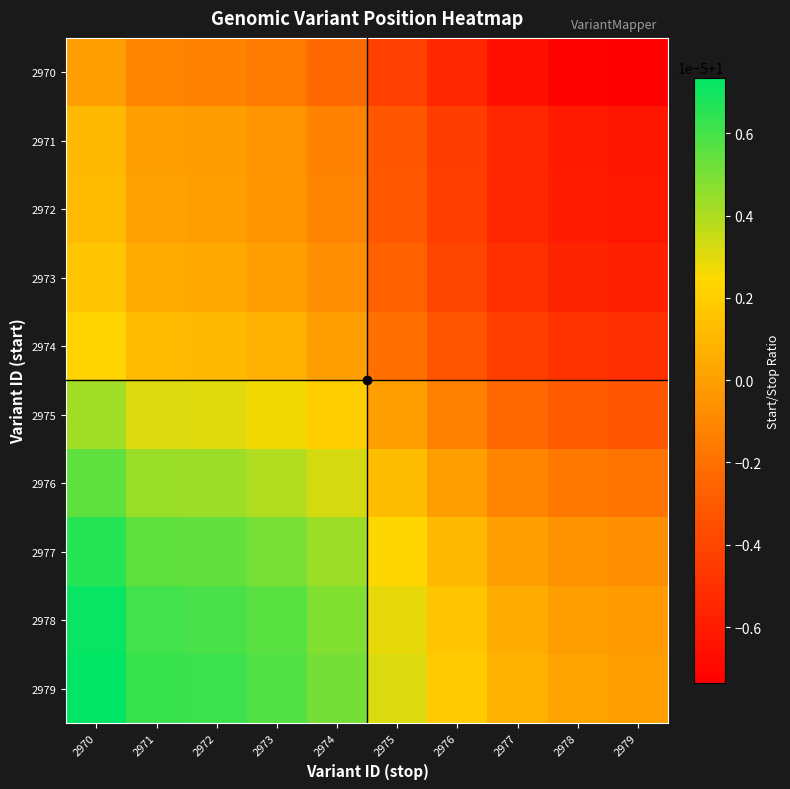

What is the total value across all series at 2975?

10.0